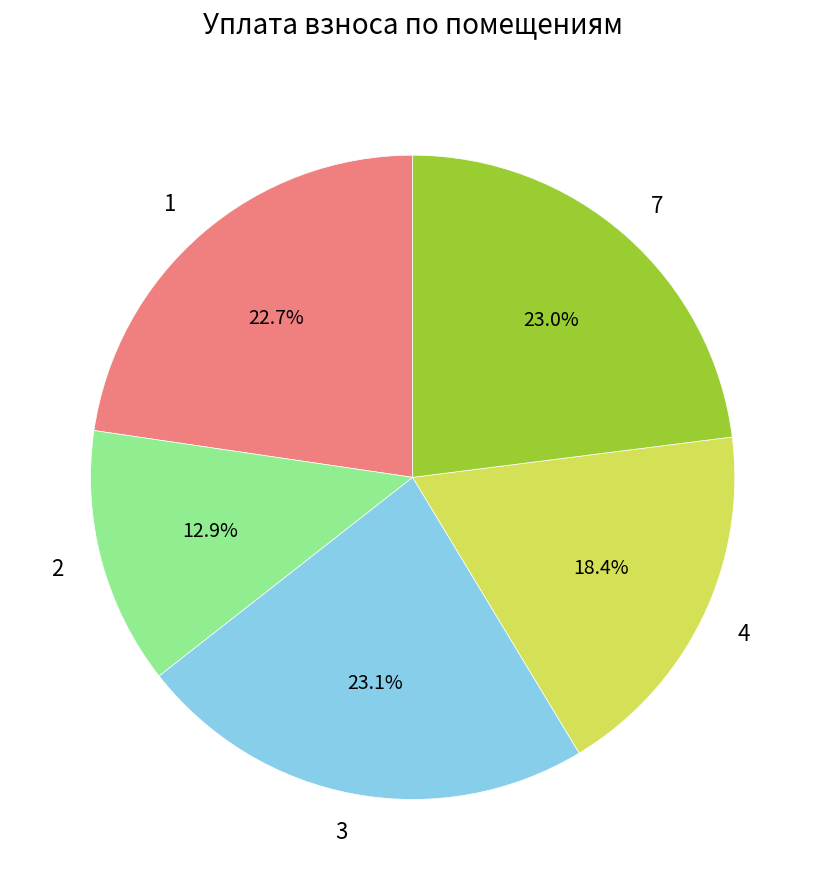

What is the total percentage of 2 and 3?

36.0%